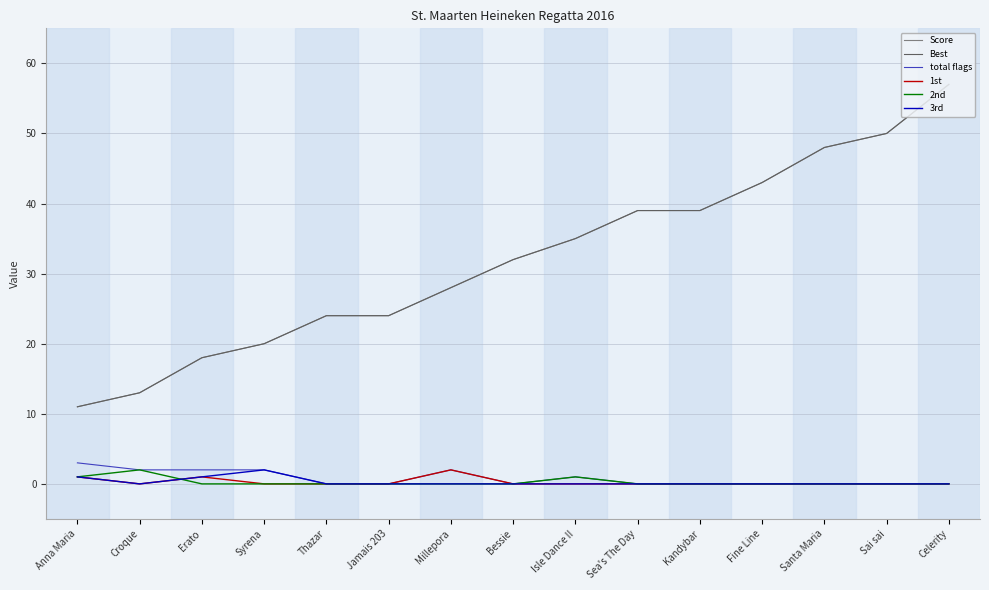

What position from the right is Sai sai?

2